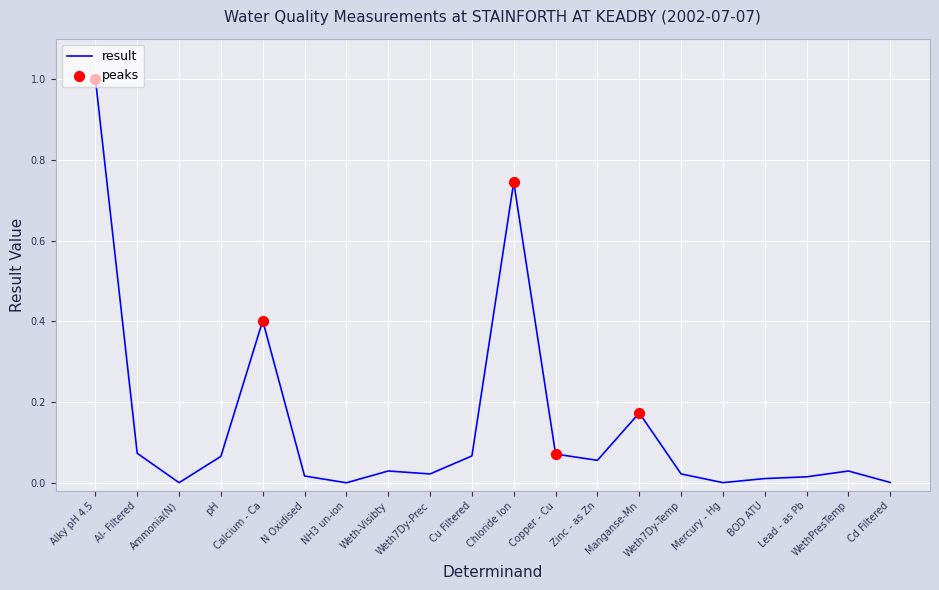

Between Zinc - as Zn and Alky pH 4.5, which is larger?

Alky pH 4.5